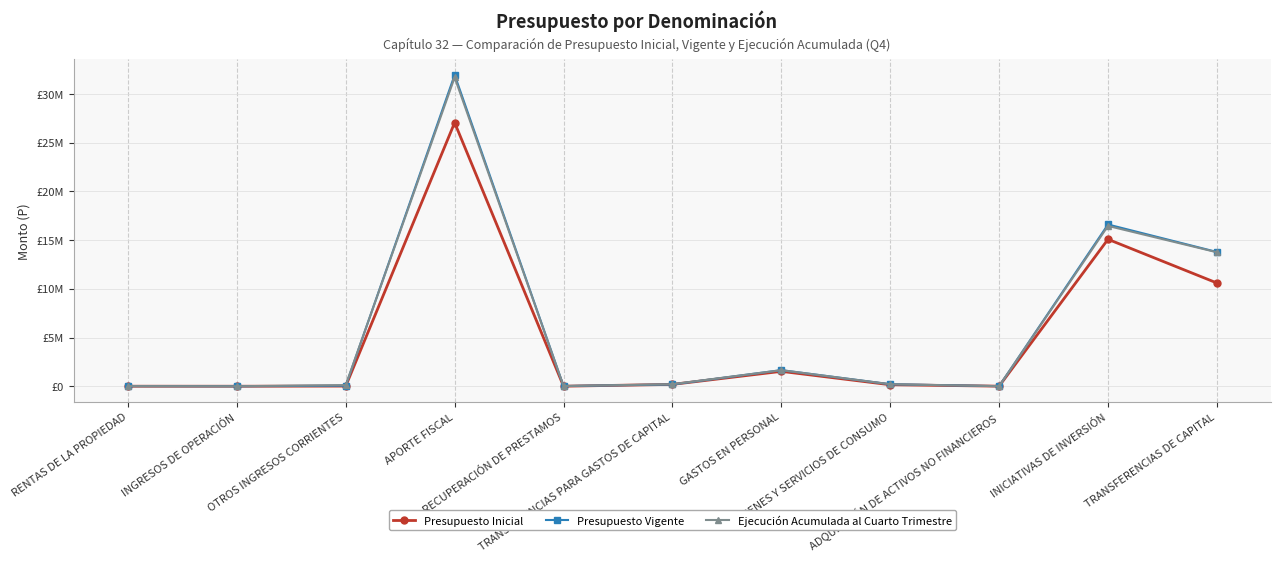

True or false: Presupuesto Vigente has a value of 13653 at RENTAS DE LA PROPIEDAD.

True